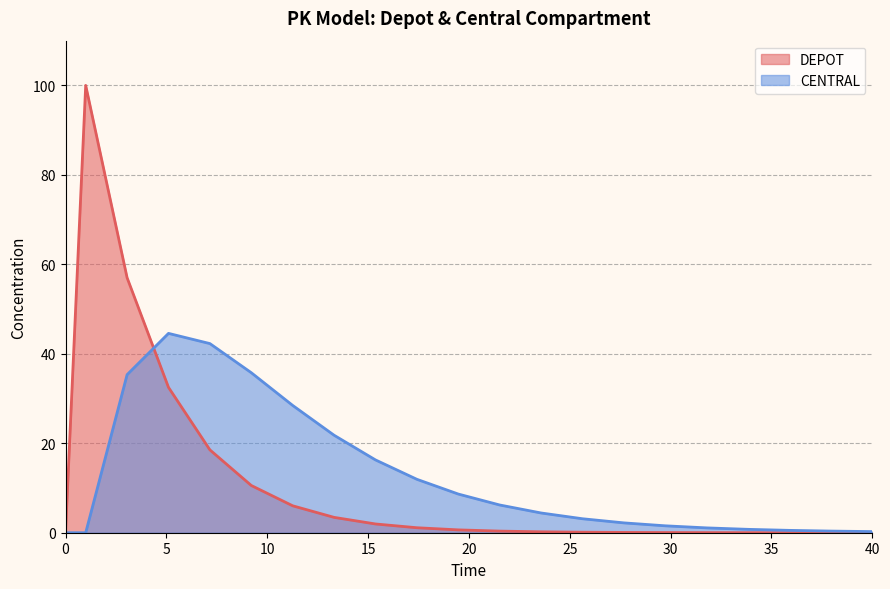

What is the sum of all CENTRAL values?

265.5